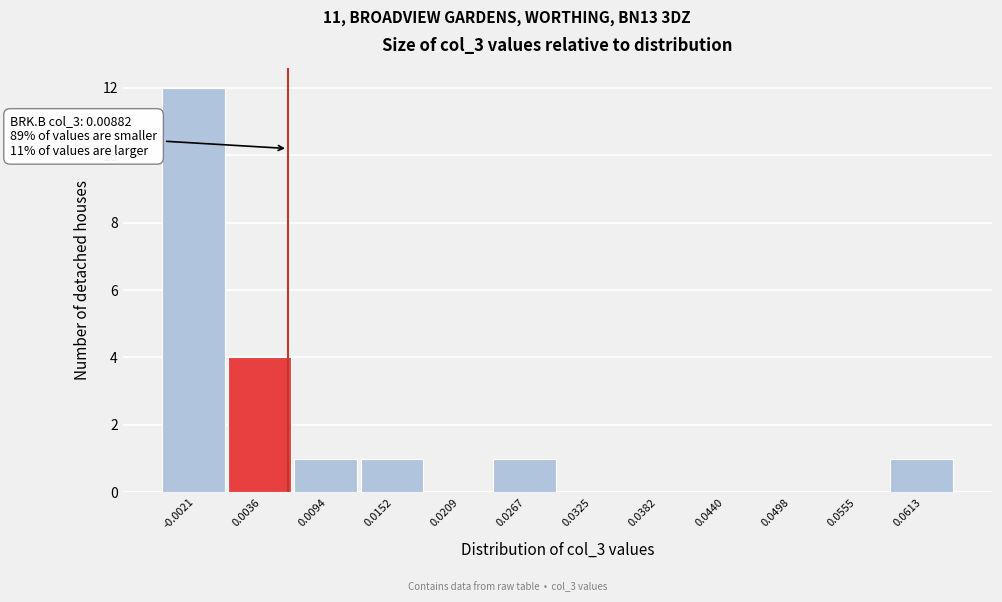

Reading right to left, extract all data points from this chart.

0.0613=1	0.0555=0	0.0498=0	0.0440=0	0.0382=0	0.0325=0	0.0267=1	0.0209=0	0.0152=1	0.0094=1	0.0036=4	-0.0021=12